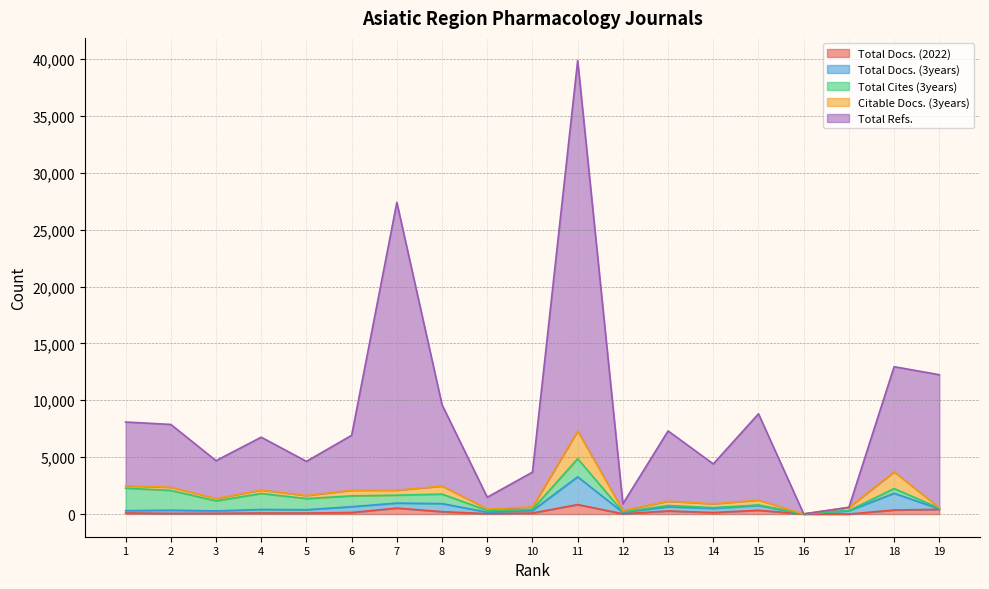

What are all the series names shown in the legend?

Total Docs. (2022), Total Docs. (3years), Total Cites (3years), Citable Docs. (3years), Total Refs.